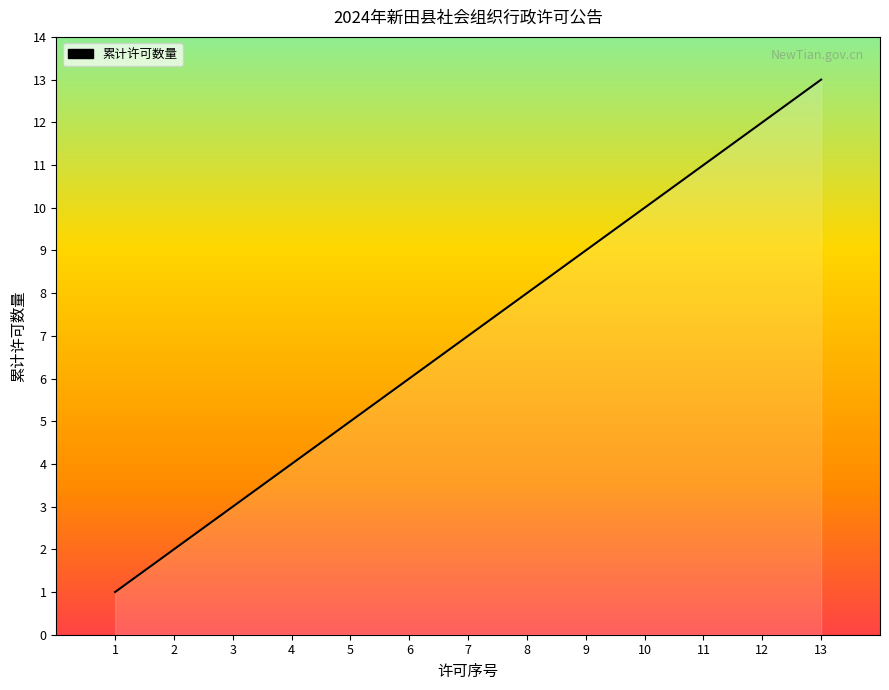

What is the sum of the values at 5 and 6?

11